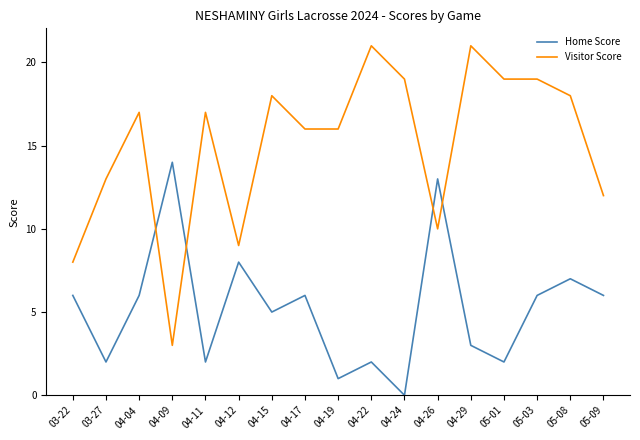

Does the chart have visible grid lines?

No